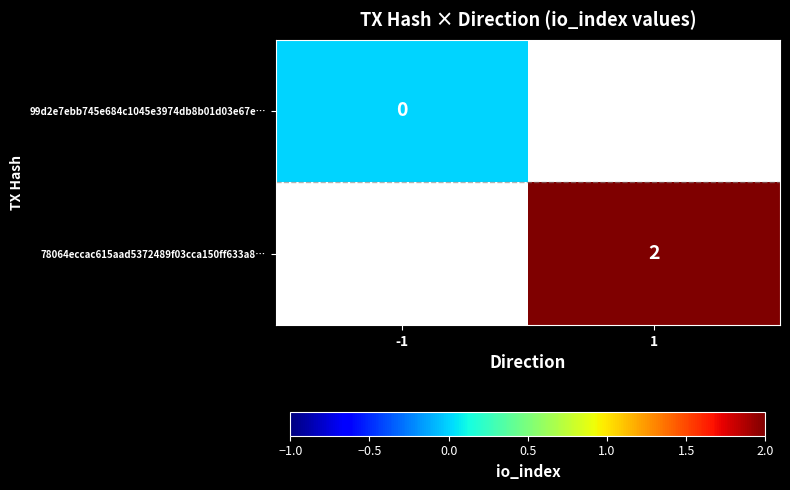

Rank the series by their average value, from highest to lowest.

99d2e7ebb745e684c1045e3974db8b01d03e67e…, 78064eccac615aad5372489f03cca150ff633a8…